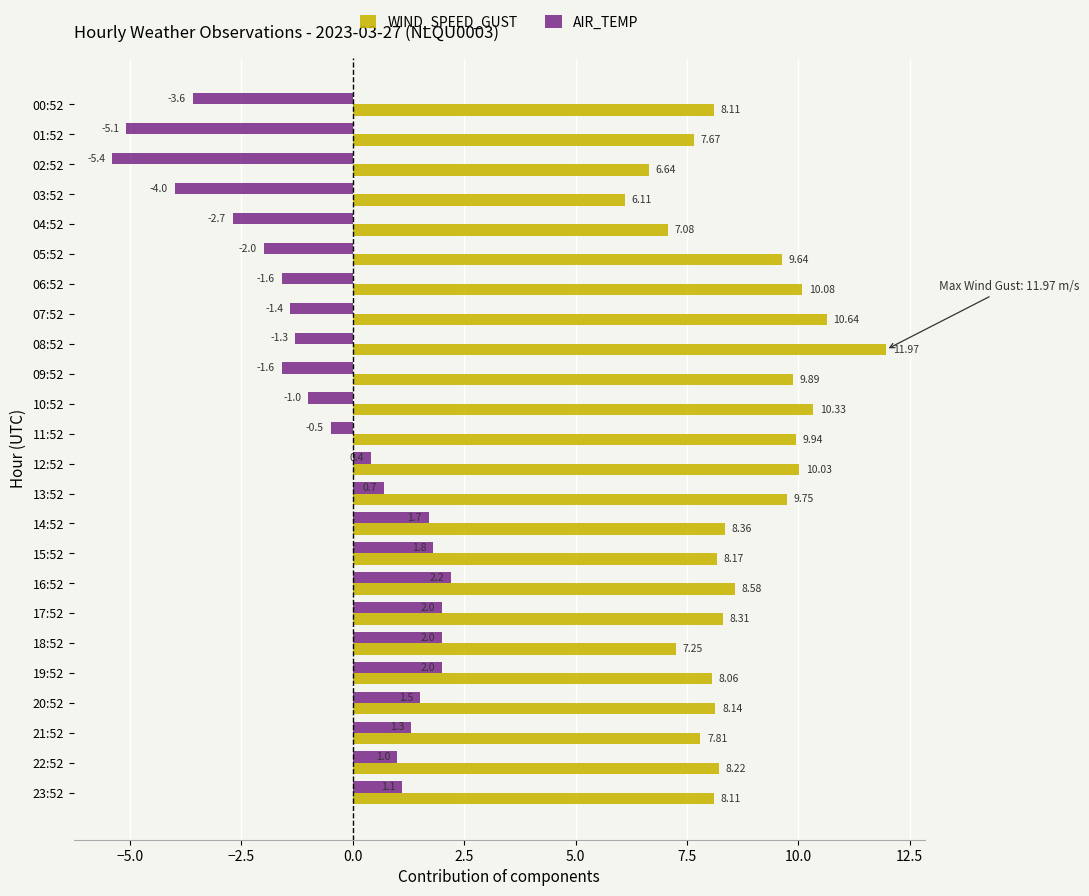

Which series has the largest total across all categories?

WIND_SPEED_GUST